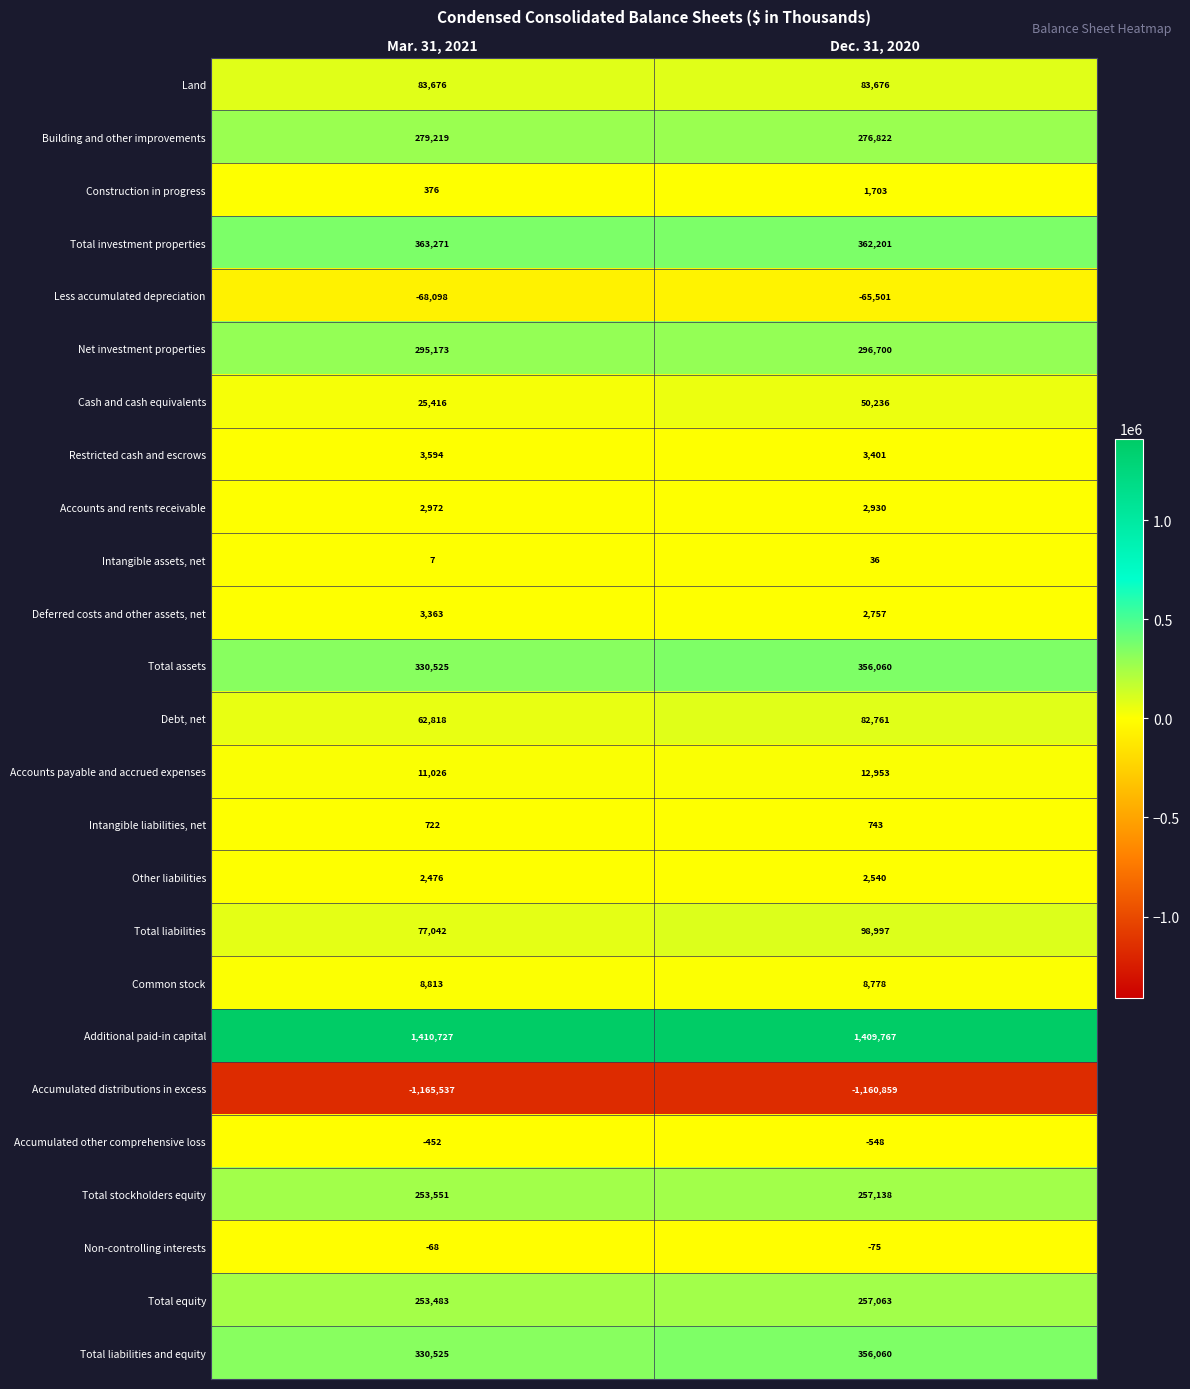

Rank the categories by Other liabilities value from lowest to highest.

Mar. 31, 2021, Dec. 31, 2020